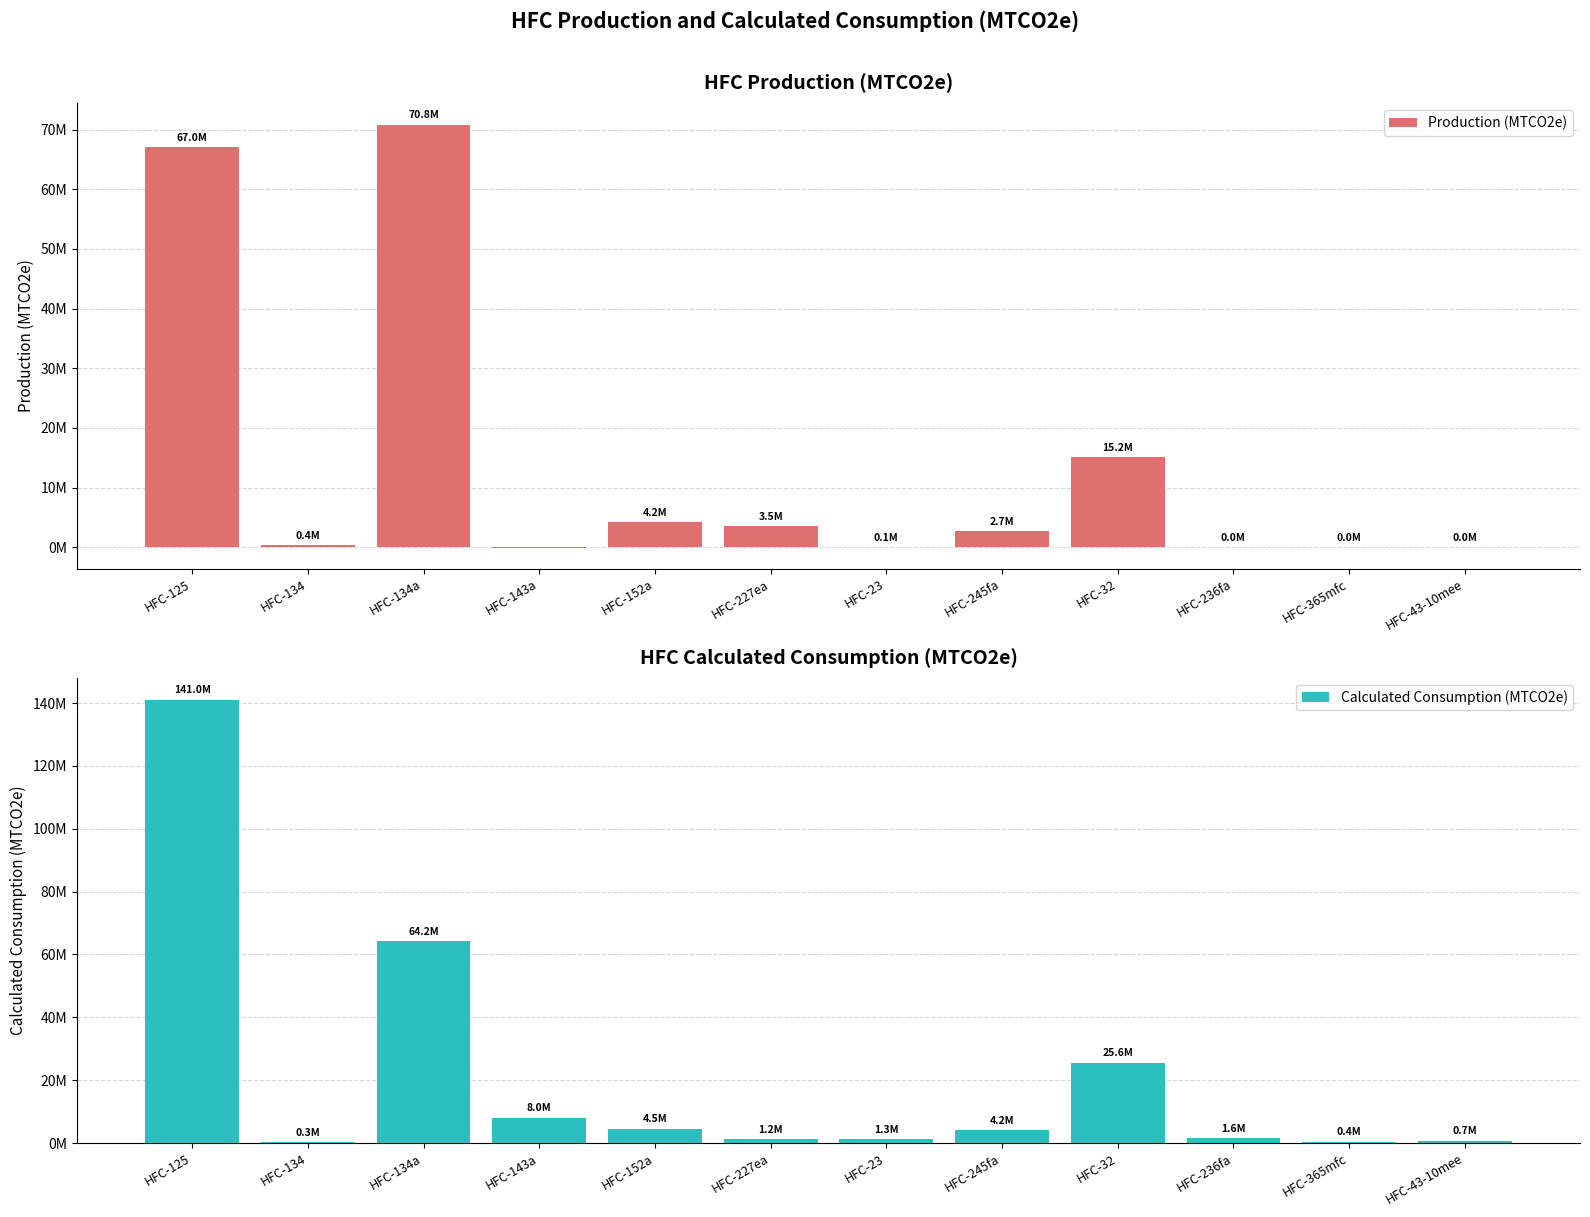

What is the label of the 1st bar from the left?

HFC-125